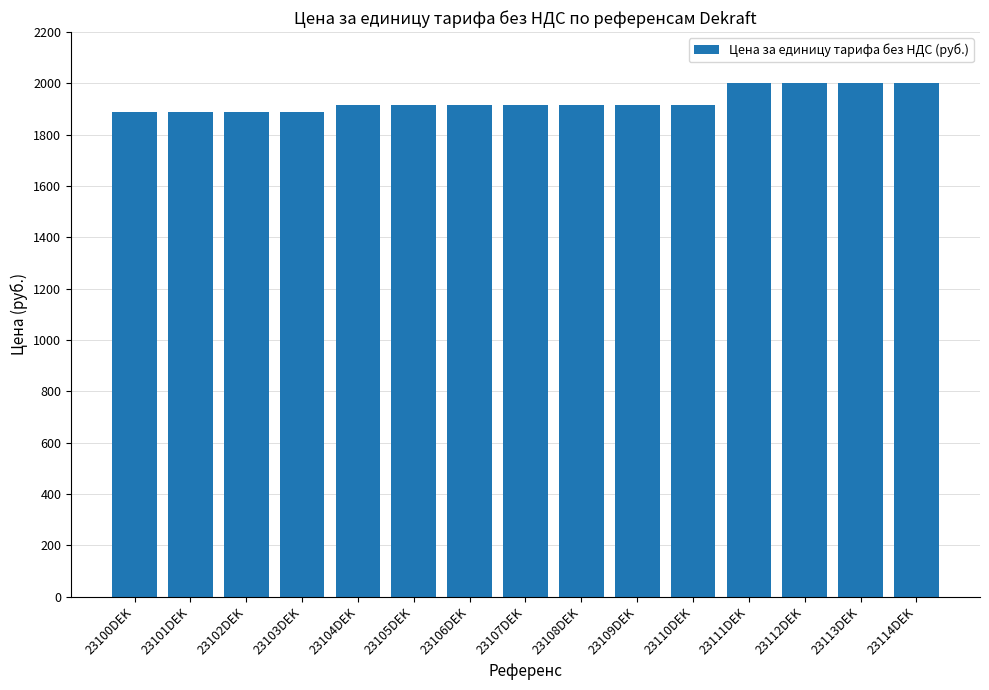

What is the greatest value displayed?

2000